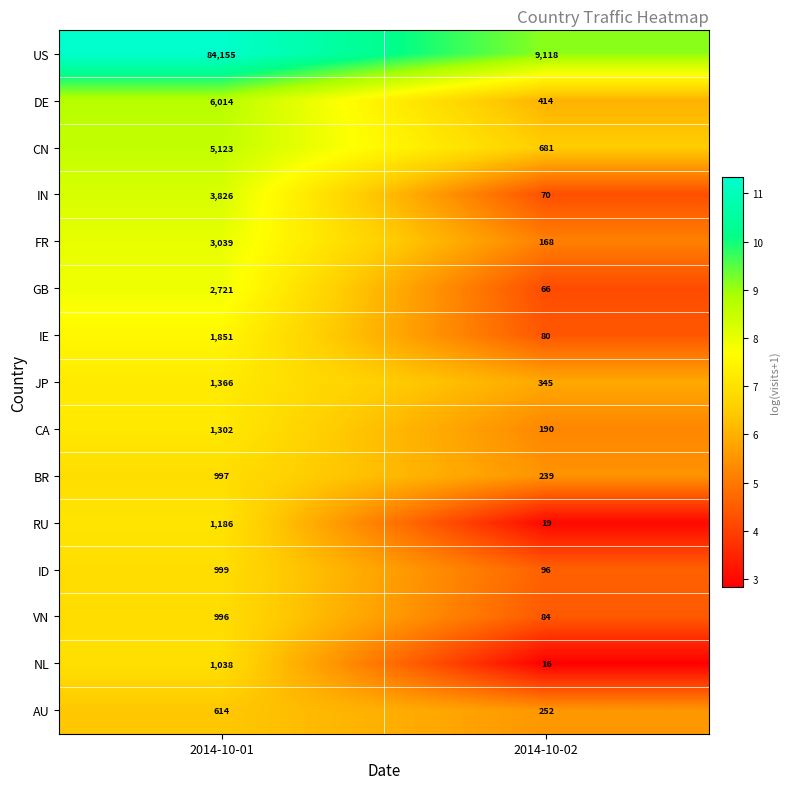

Reading left to right, transcribe all the data shown in this chart.

US: 84155	9118
DE: 6014	414
CN: 5123	681
IN: 3826	70
FR: 3039	168
GB: 2721	66
IE: 1851	80
JP: 1366	345
CA: 1302	190
BR: 997	239
RU: 1186	19
ID: 999	96
VN: 996	84
NL: 1038	16
AU: 614	252